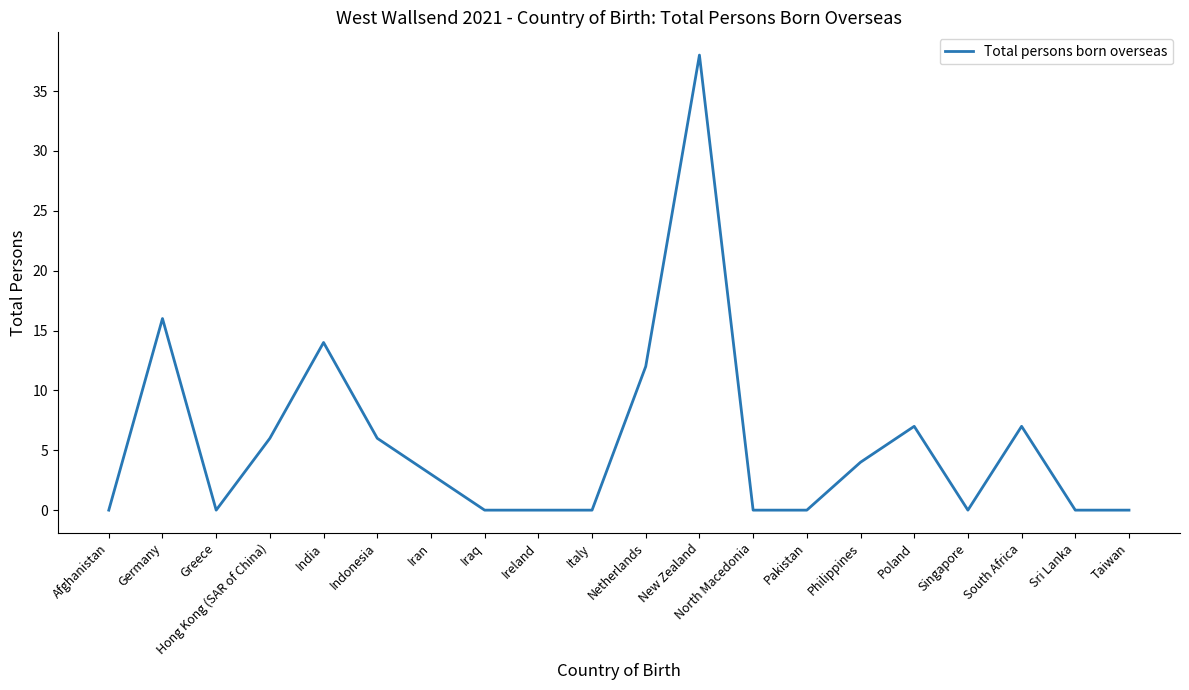

How many lines are shown in the chart?

1